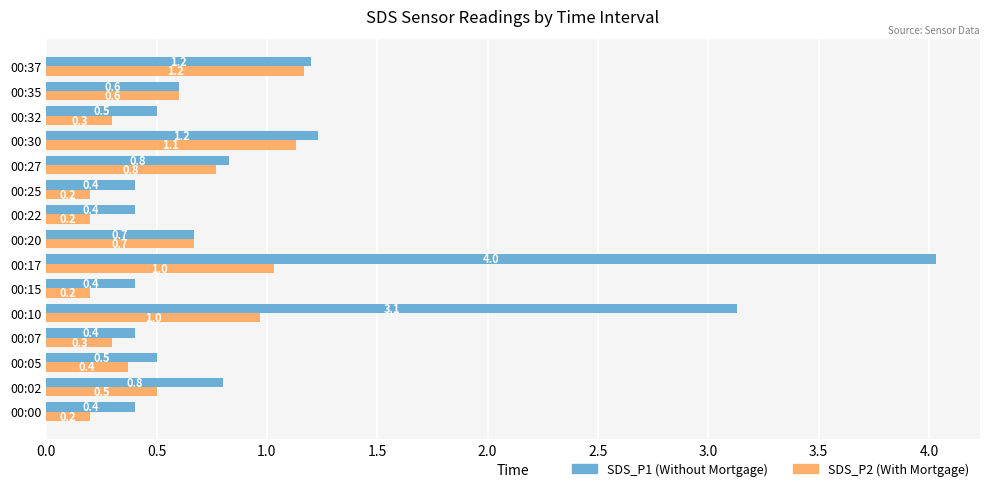

True or false: SDS_P1 (Without Mortgage) has a value of 0.5 at 00:32.

True